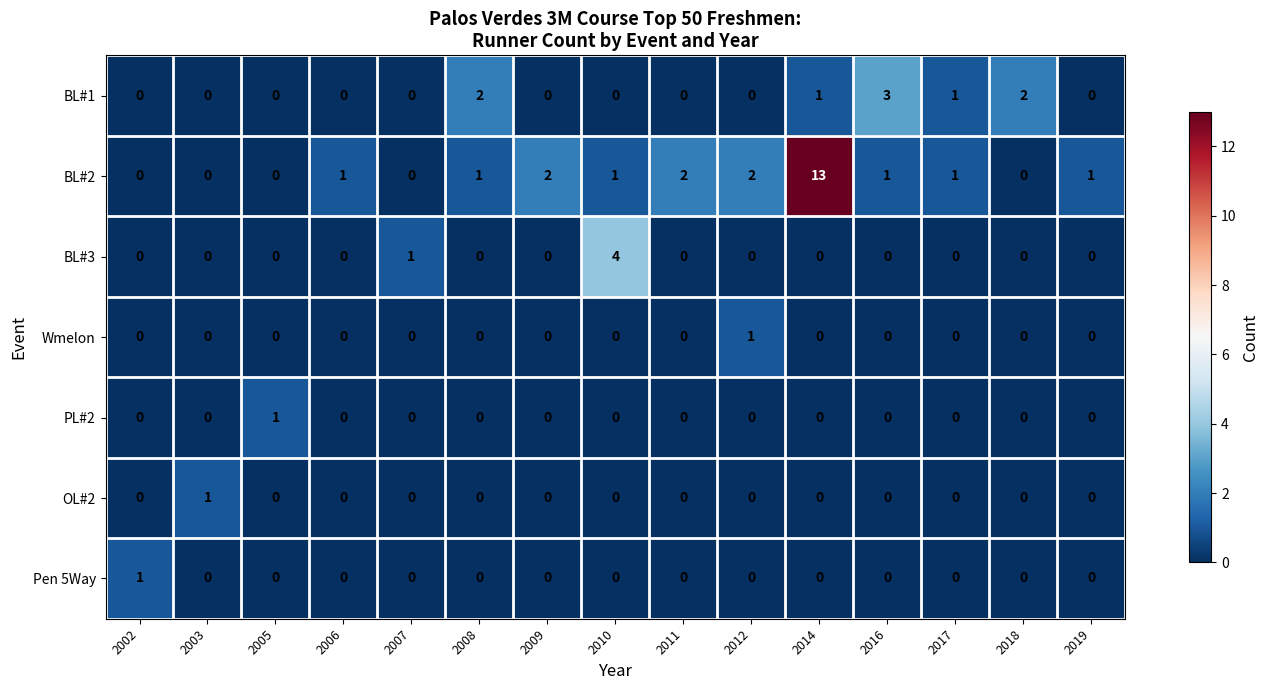

Between 2008 and 2017, which series saw the biggest shift?

BL#1